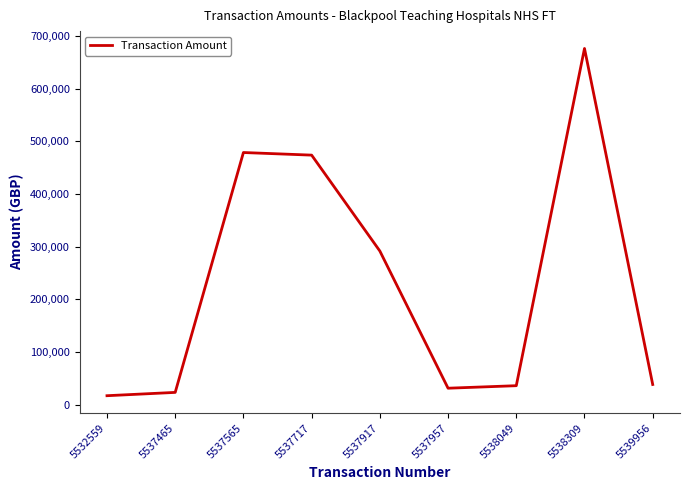

The chart shows a value of 641806.8 at 5537717. True or false?

False